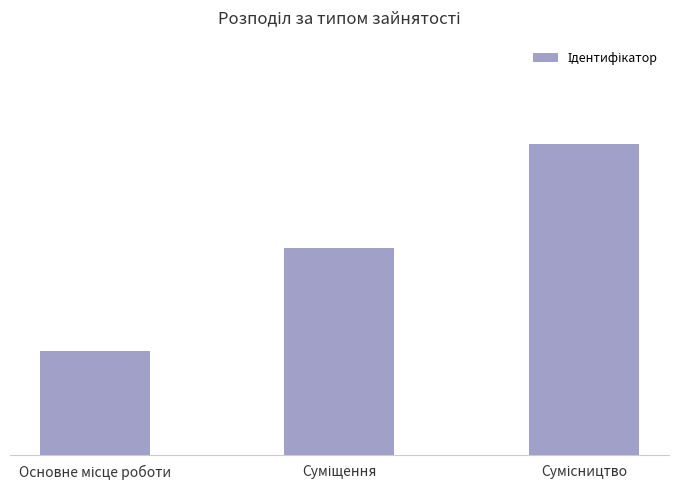

What value does the data have at Сумісництво?

3